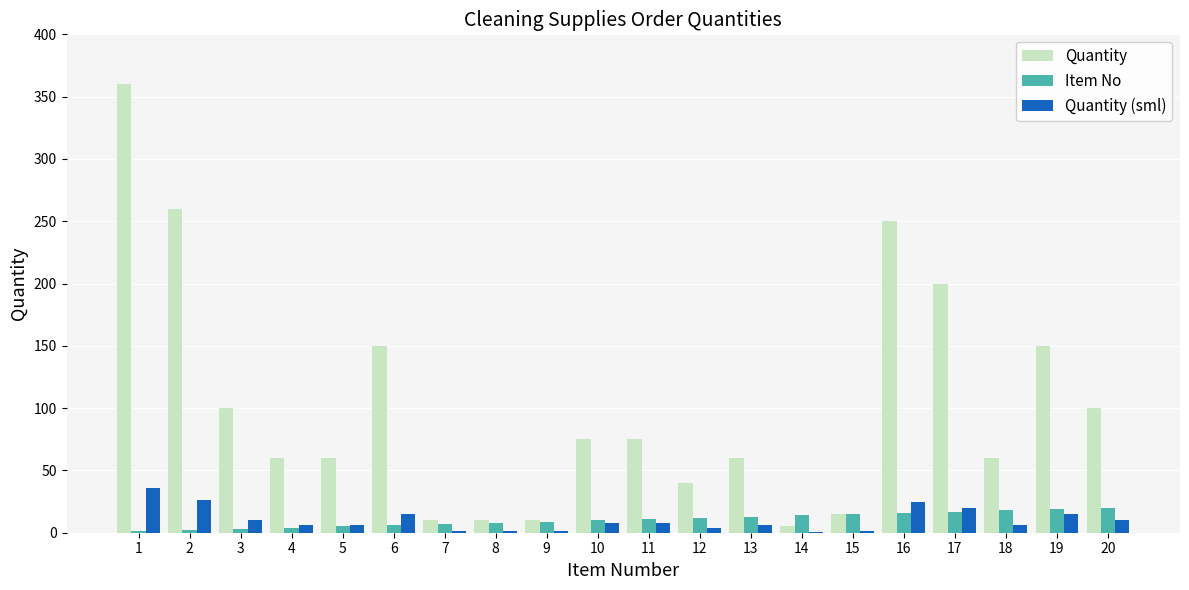

How many series are shown in this chart?

3